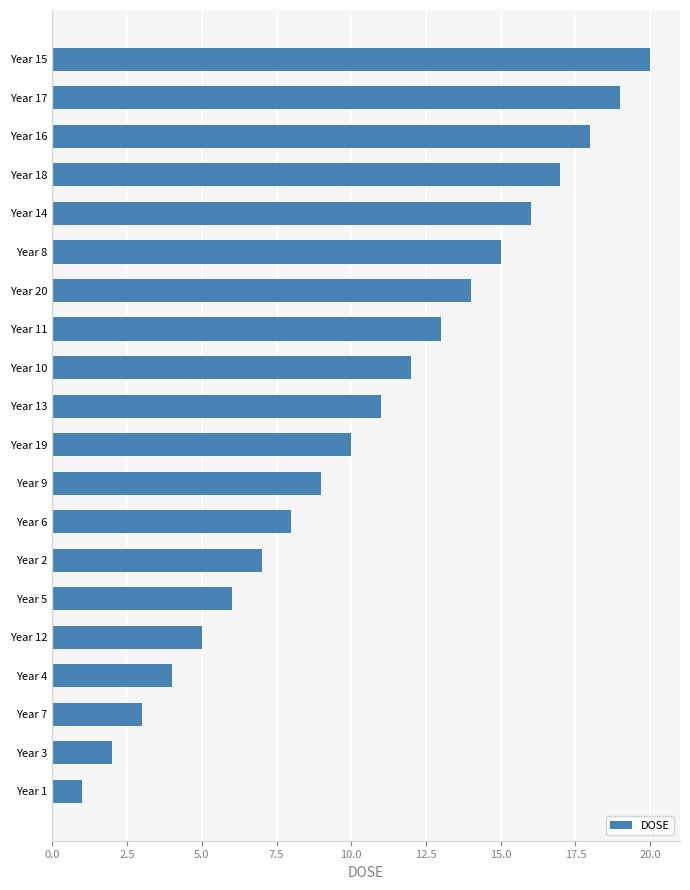

Between Year 20 and Year 12, which is larger?

Year 20